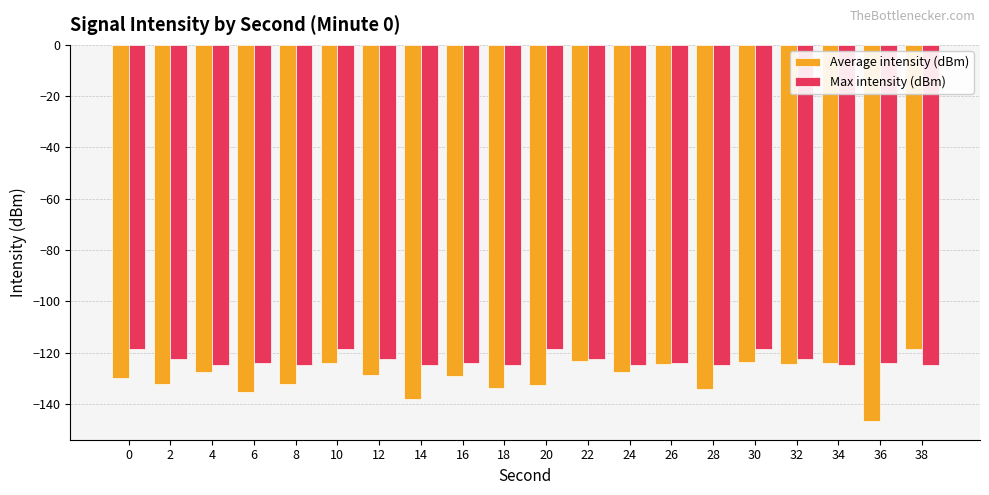

Are the bars horizontal?

No